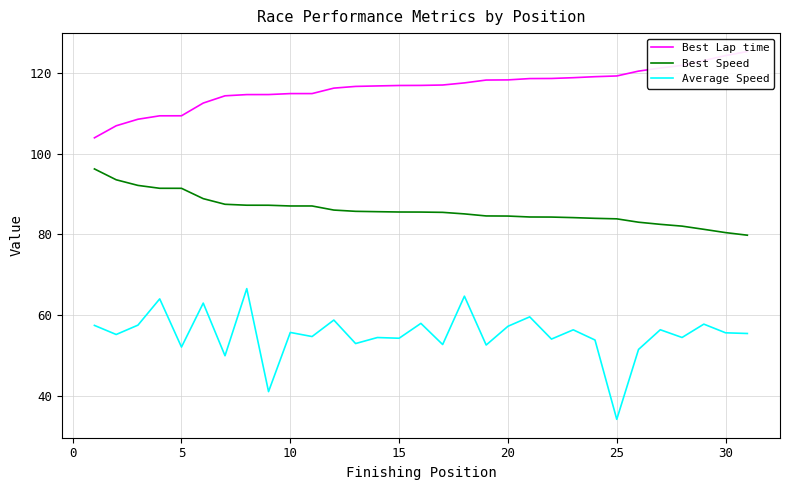

Reading left to right, list all the values displayed in this chart.

Best Lap time: 104.0	107.0	108.6	109.4	109.4	112.6	114.4	114.7	114.7	114.9	114.9	116.3	116.7	116.8	116.9	117.0	117.1	117.6	118.3	118.3	118.7	118.7	118.9	119.1	119.3	120.5	121.3	121.9	123.1	124.4	125.4
Best Speed: 96.3	93.6	92.2	91.5	91.5	88.9	87.5	87.3	87.3	87.1	87.1	86.1	85.7	85.7	85.6	85.6	85.5	85.1	84.6	84.6	84.3	84.3	84.2	84.0	83.9	83.0	82.5	82.1	81.3	80.5	79.8
Average Speed: 57.5	55.2	57.5	64.0	52.1	63.0	49.9	66.6	41.0	55.7	54.7	58.8	53.0	54.4	54.3	58.0	52.7	64.7	52.6	57.2	59.6	54.1	56.4	53.8	34.2	51.5	56.4	54.5	57.8	55.6	55.4